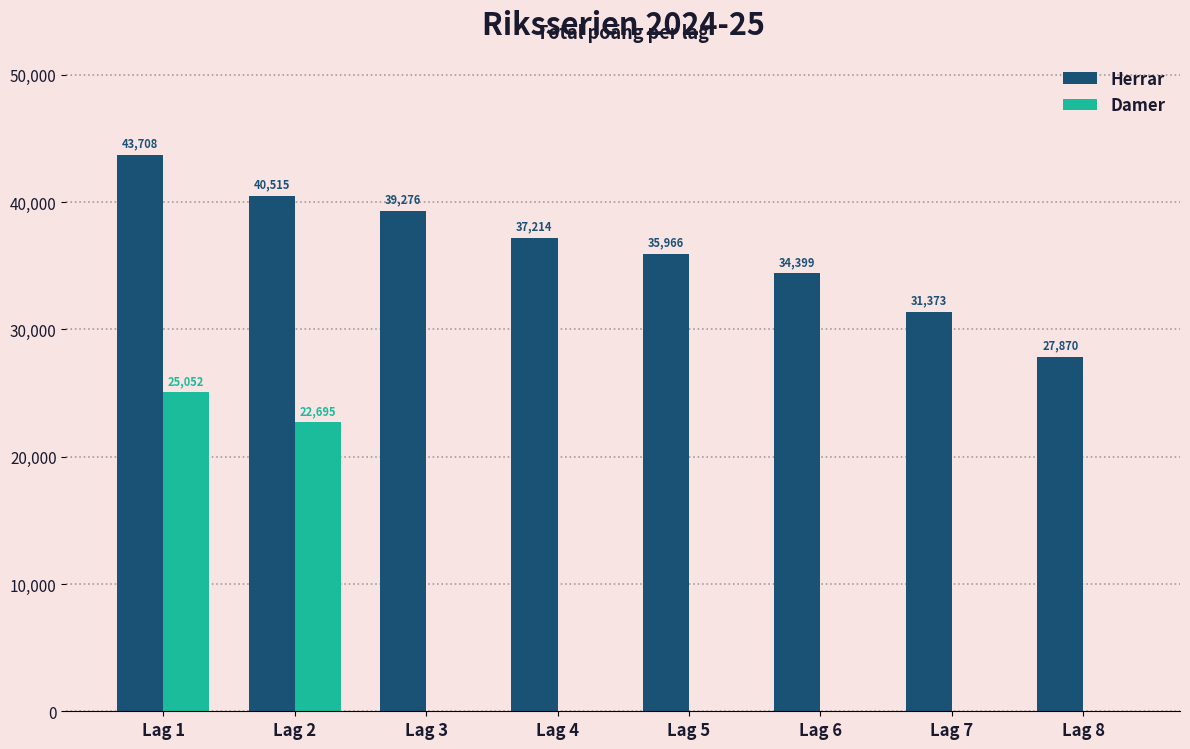

Which category has the highest value across all series?

Lag 1